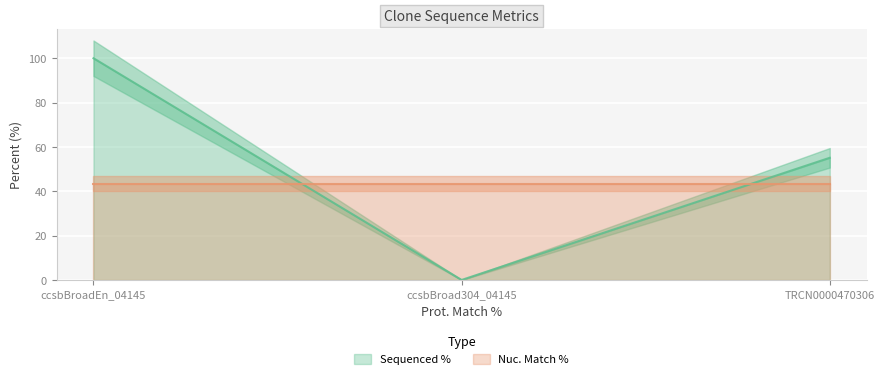

How many values are between 0 and 100?

3